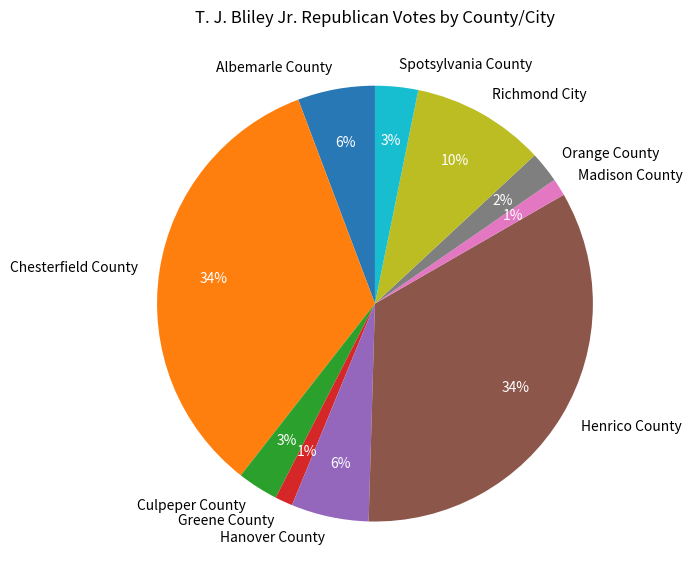

Combined, do Orange County and Albemarle County account for over 50%?

No